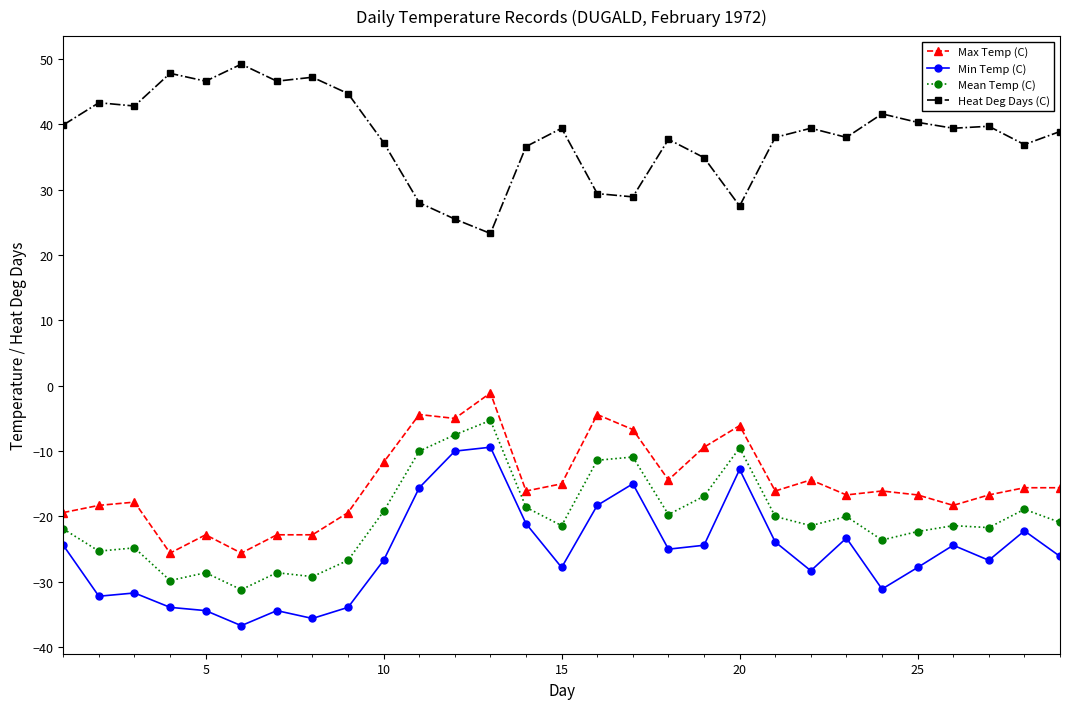

True or false: Mean Temp (C) and Min Temp (C) intersect in this chart.

False